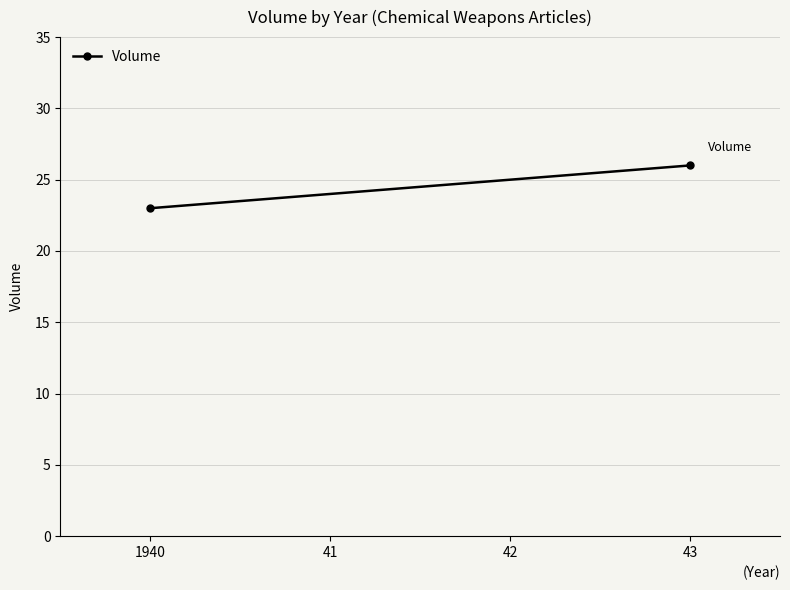

What is the value of the 2nd point from the left?

26